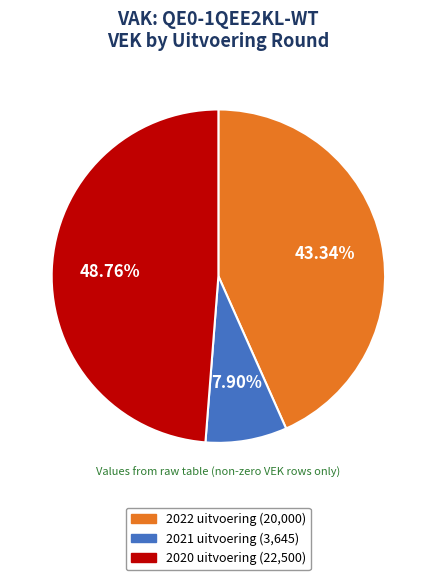

Which category has the smallest portion of the pie?

2021 uitvoering